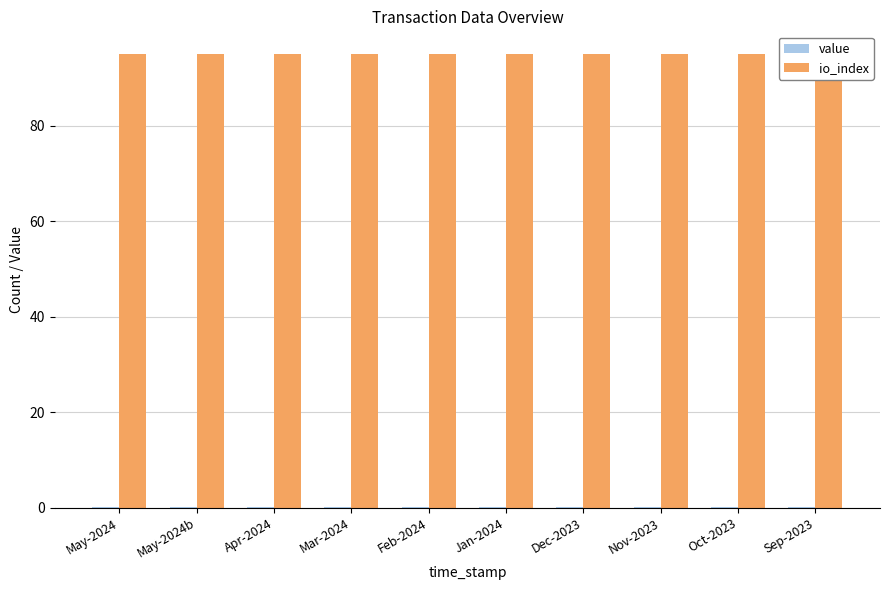

What are all the series names shown in the legend?

value, io_index